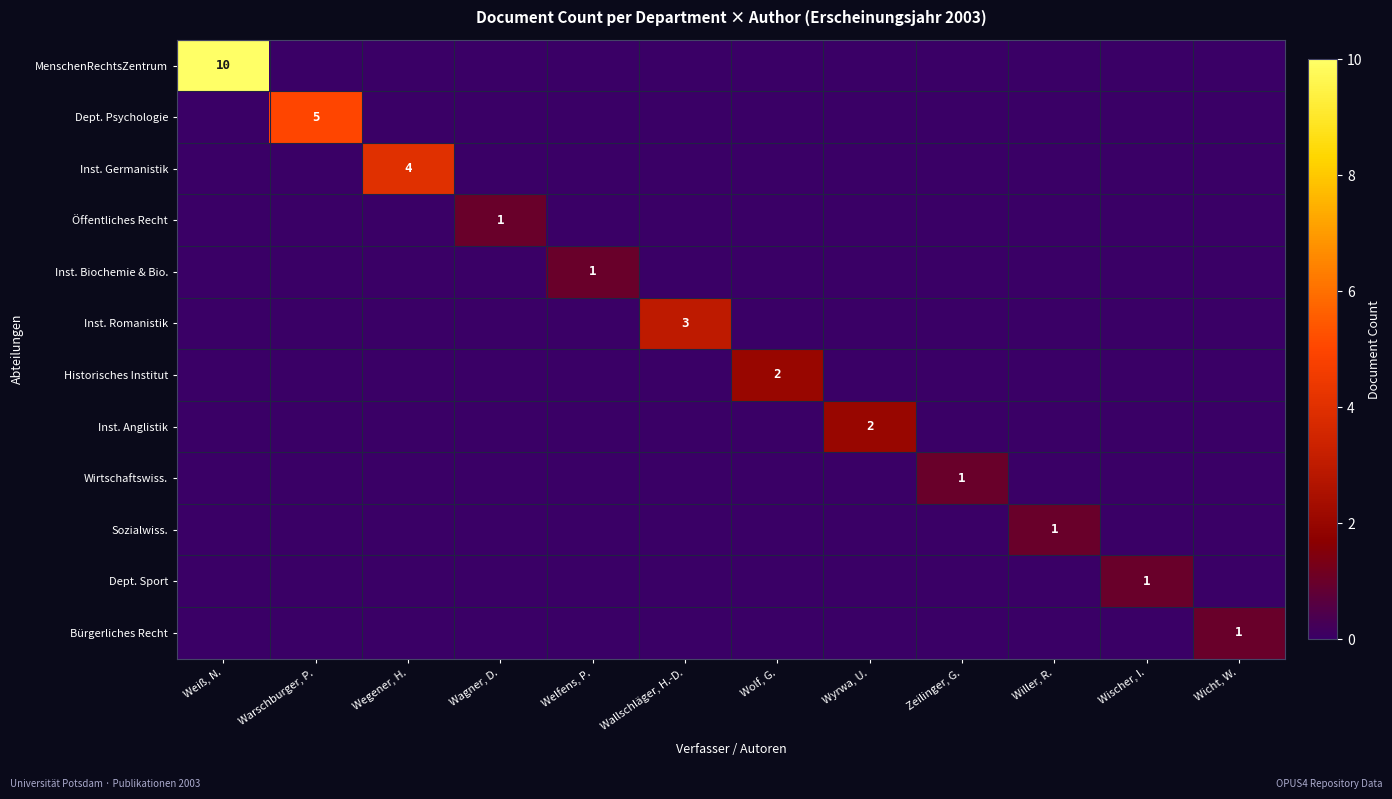

The Historisches Institut series shows 3 at Wolf, G.. True or false?

False